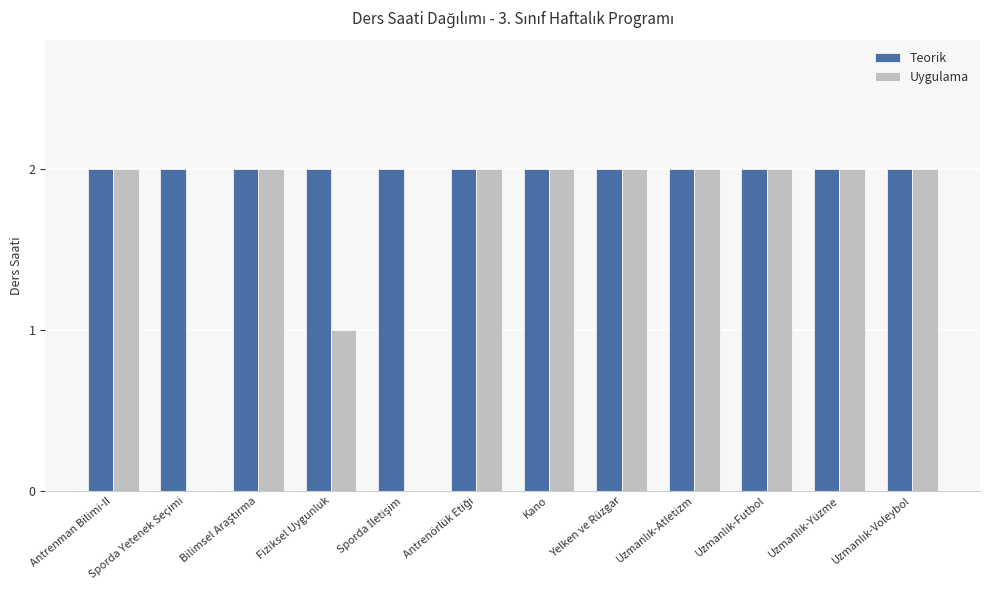

Which series has the largest total across all categories?

Teorik